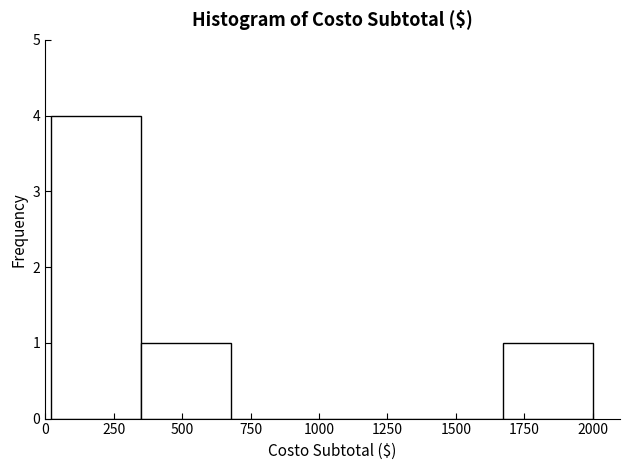

Reading left to right, list every bar in this chart as the range it spans on the x-axis followed by its height. Neither the bar edges nor the heights are printed on the chart, so give them approximately, as read against the axes.

20 to 350: 4
350 to 680: 1
680 to 1010: 0
1010 to 1340: 0
1340 to 1670: 0
1670 to 2000: 1